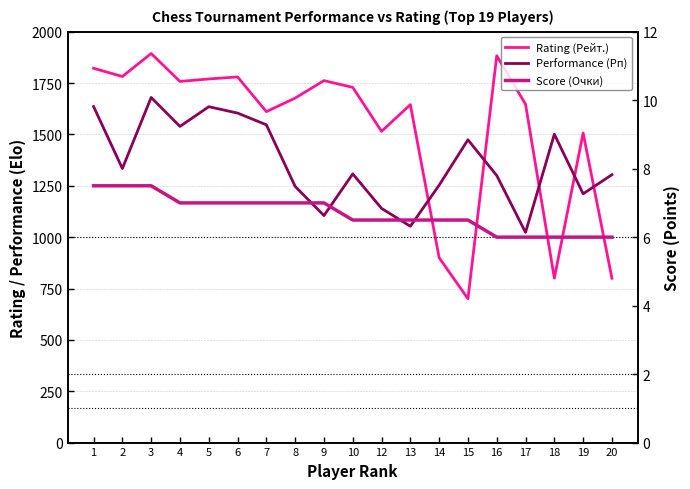

Count the number of data series in this chart.

3